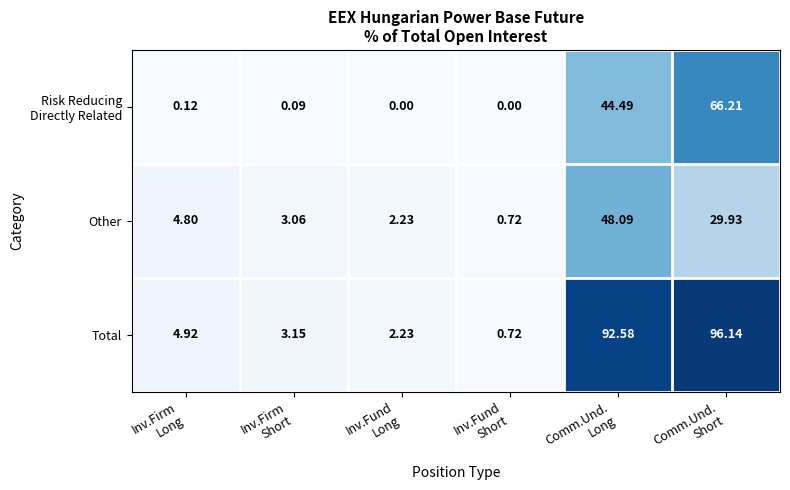

What is the total value across all series at Comm.Und.
Long?

185.2